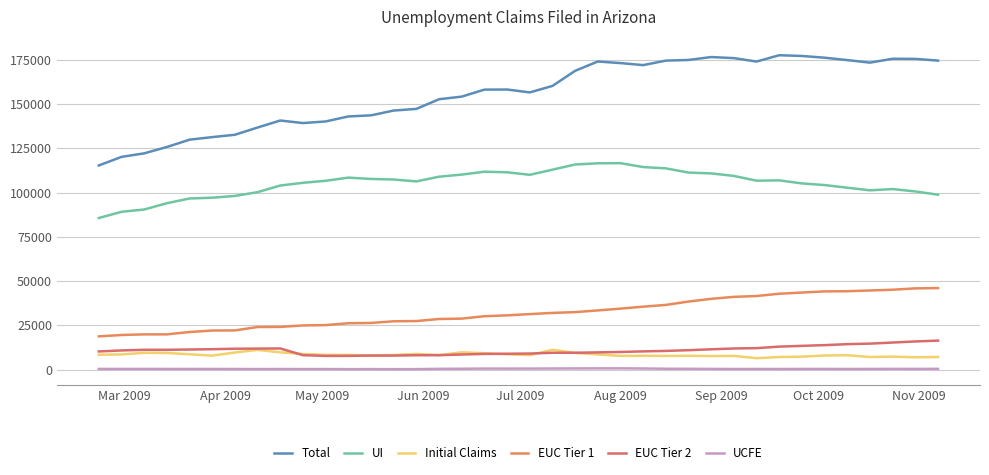

Does the chart have visible grid lines?

Yes